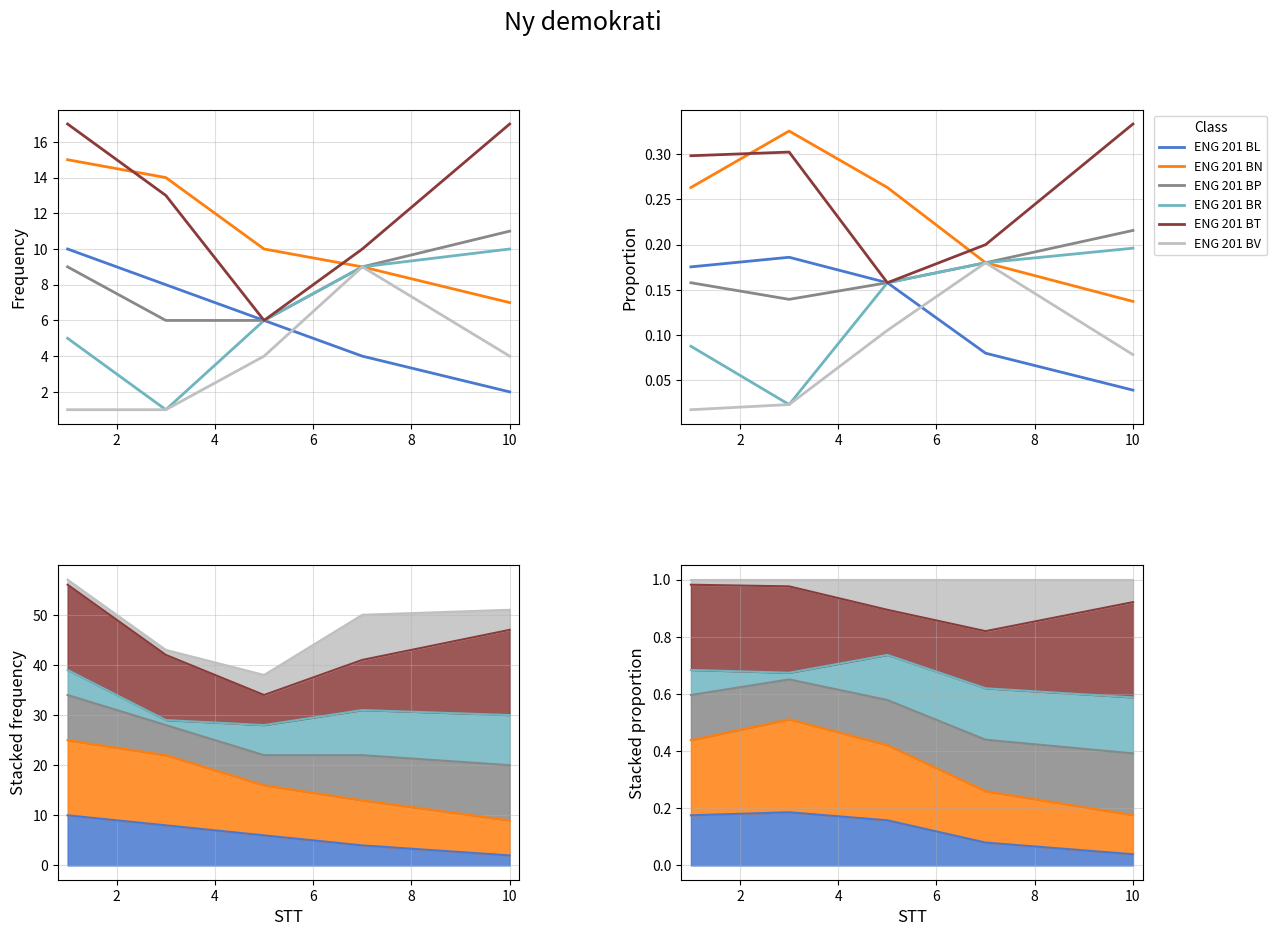

Is it true that ENG 201 BR equals 0.2 at 6?

True